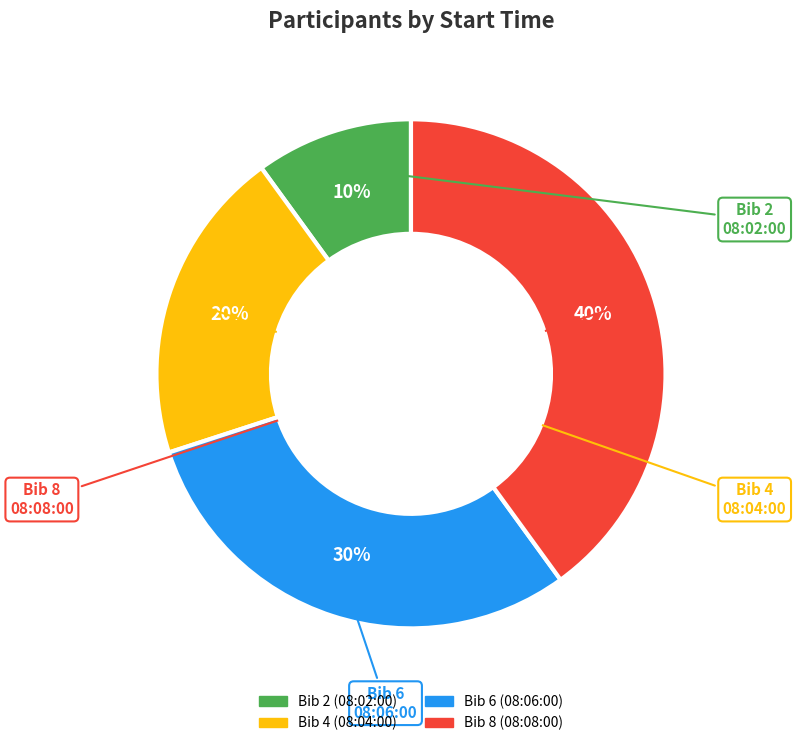

Which has a higher value, 08:02:00 or 08:06:00?

08:06:00